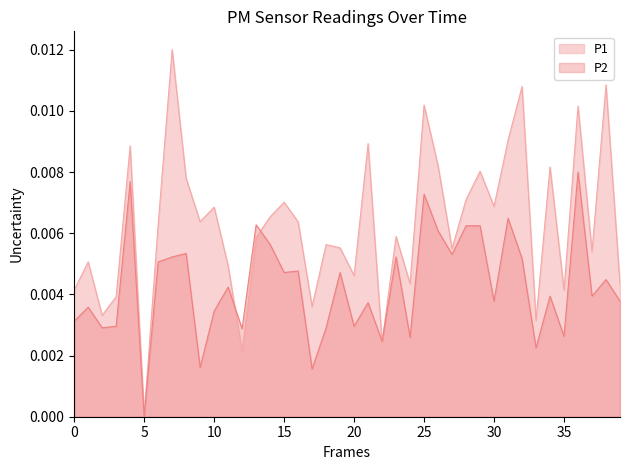

True or false: P2 has more than 2 points higher than both neighbors.

True